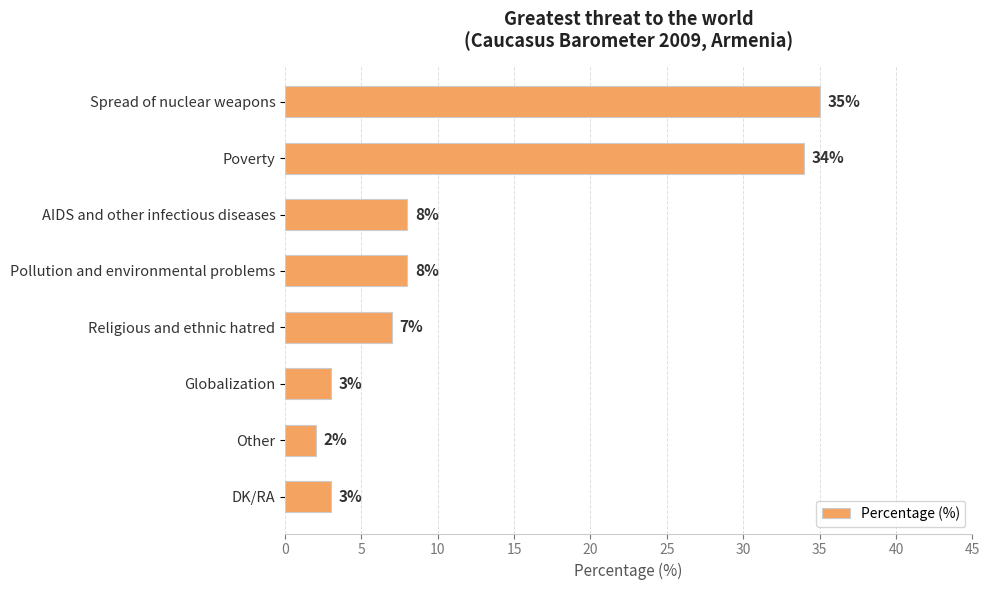

Reading top to bottom, extract all data points from this chart.

35	34	8	8	7	3	2	3